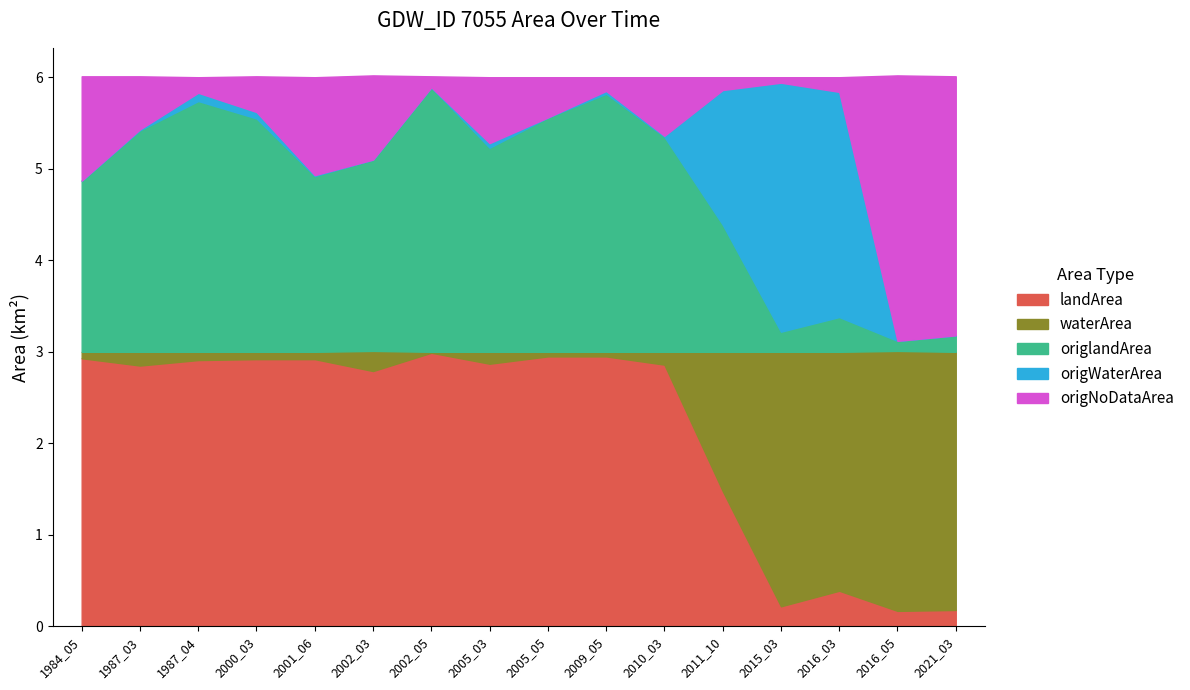

True or false: origlandArea and landArea intersect in this chart.

False